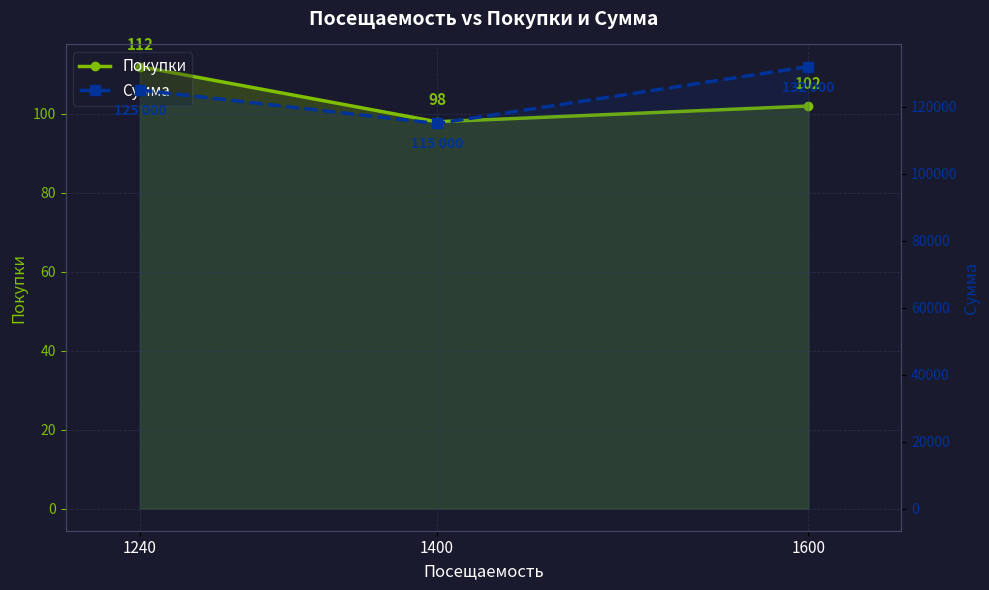

How many values in the Покупки series are below 102?

1